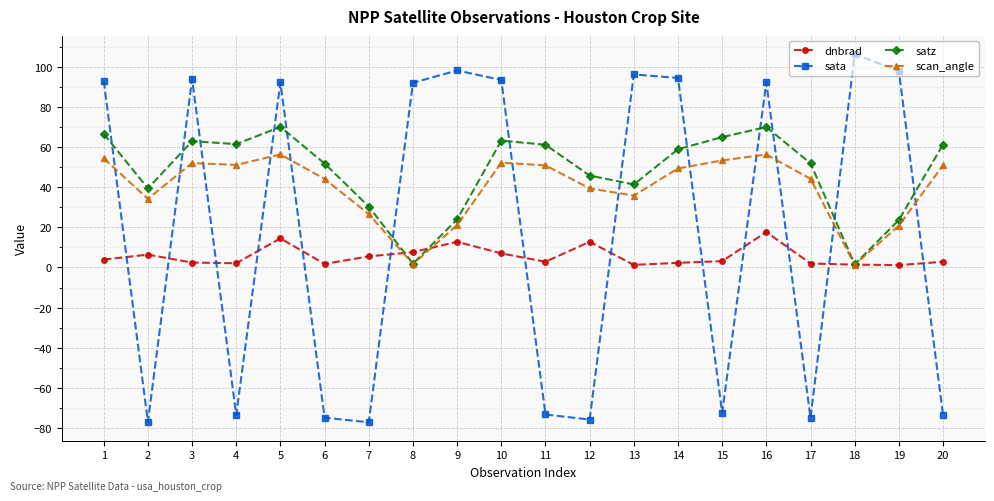

Between 13 and 20, which series saw the biggest shift?

sata